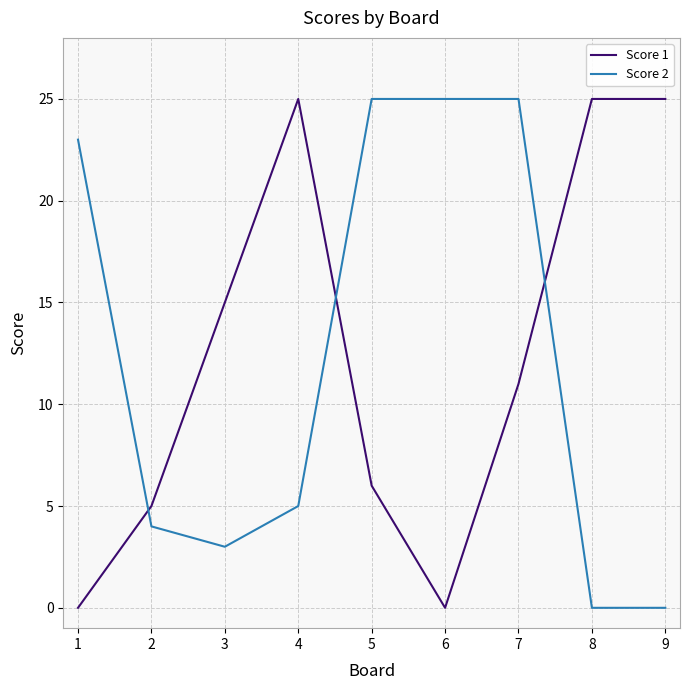

At 8, list the series in order from largest to smallest.

Score 1, Score 2